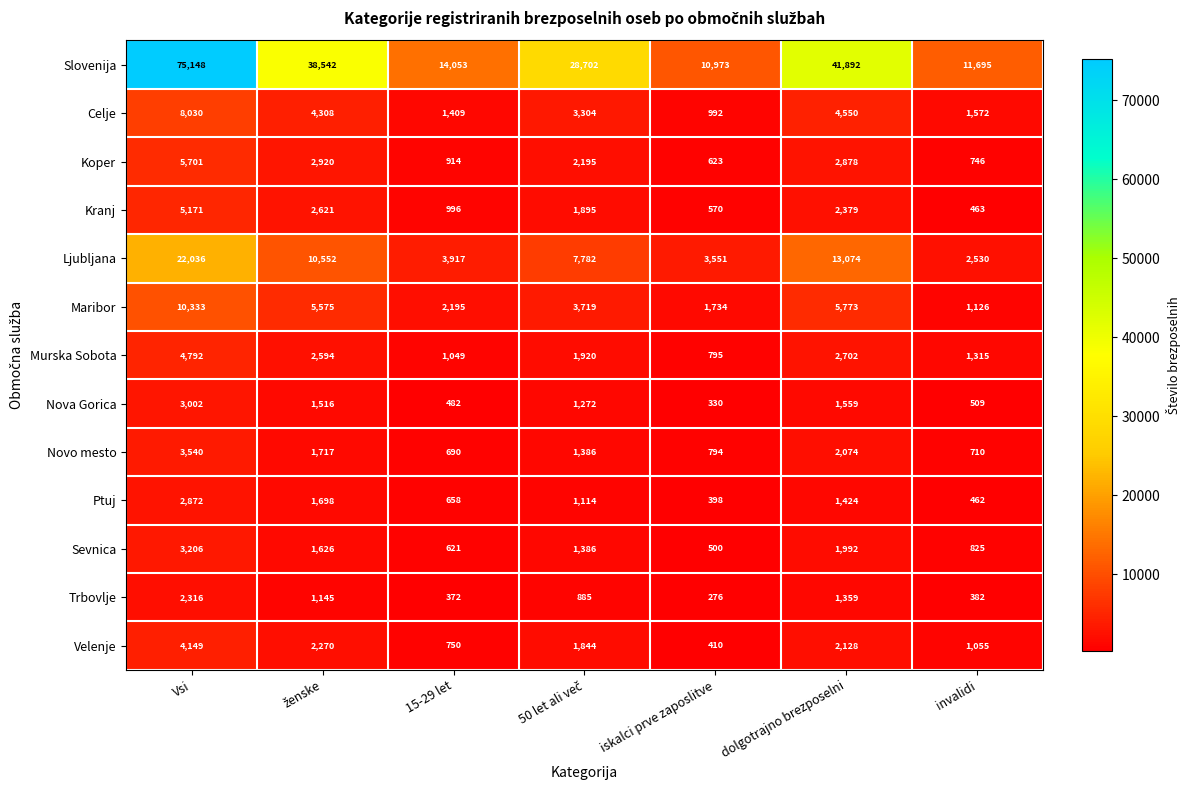

Between dolgotrajno brezposelni and invalidi, which series saw the biggest shift?

Slovenija